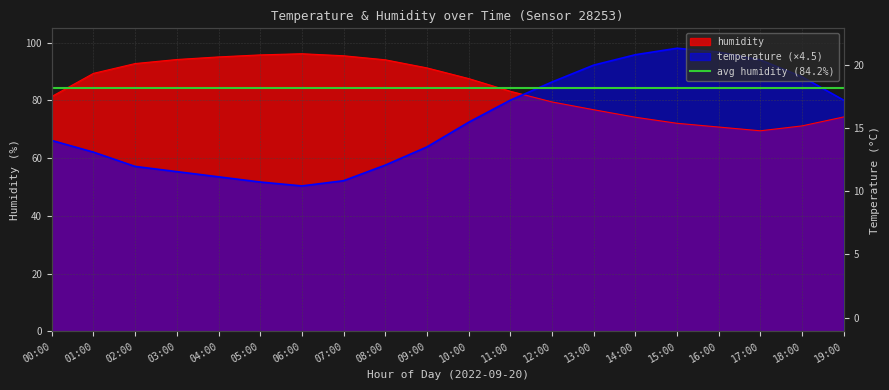

Between 09:00 and 19:00, which series saw the biggest shift?

humidity